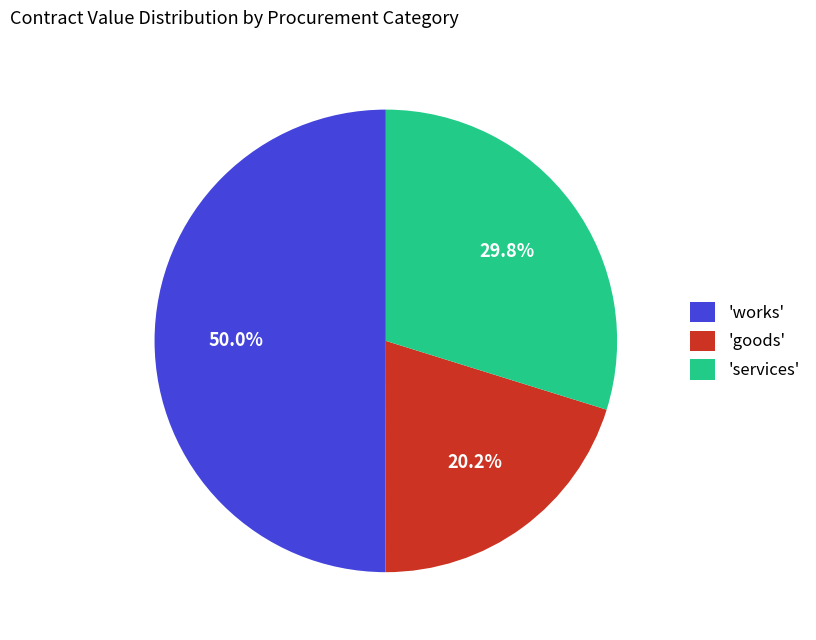

What is the ratio of the value at 'works' to the value at 'services'?

1.7